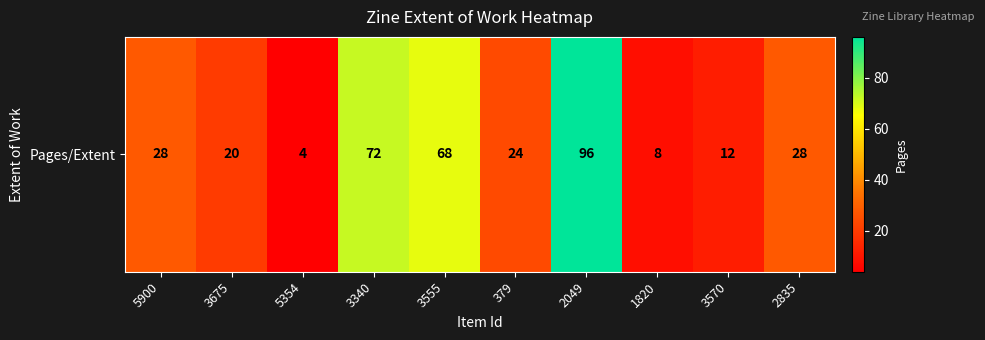

At which label is the value closest to 50?

3555